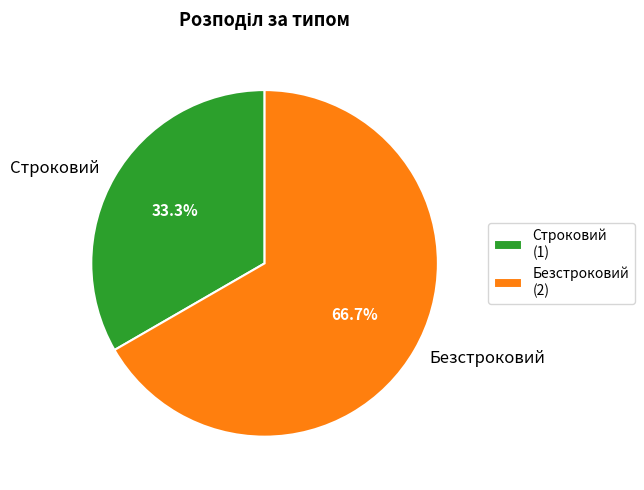

Which slice represents more than half of the pie?

Безстроковий